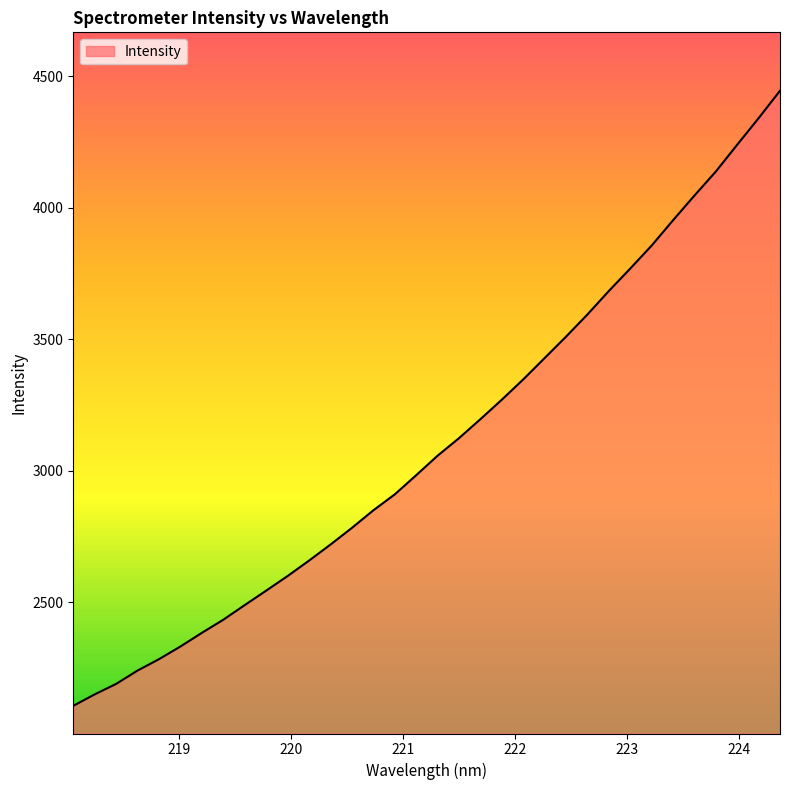

What is the difference between the maximum and minimum values?

2339.0